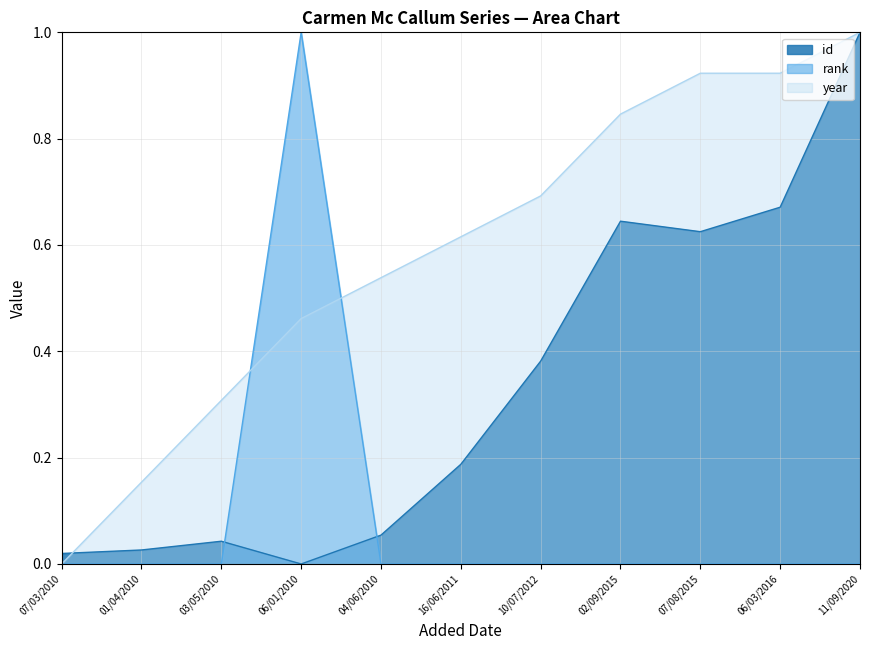

What are all the series names shown in the legend?

id, rank, year